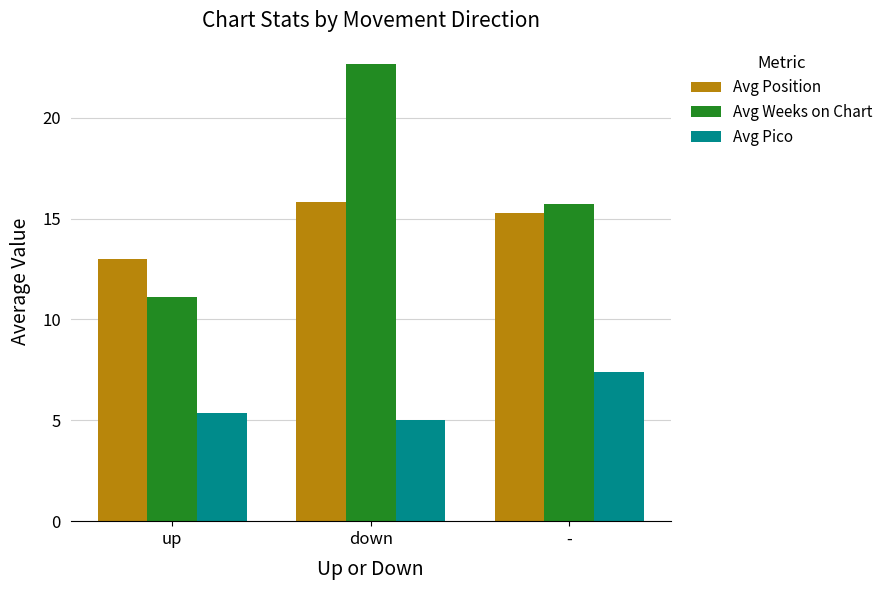

Are the bars horizontal?

No